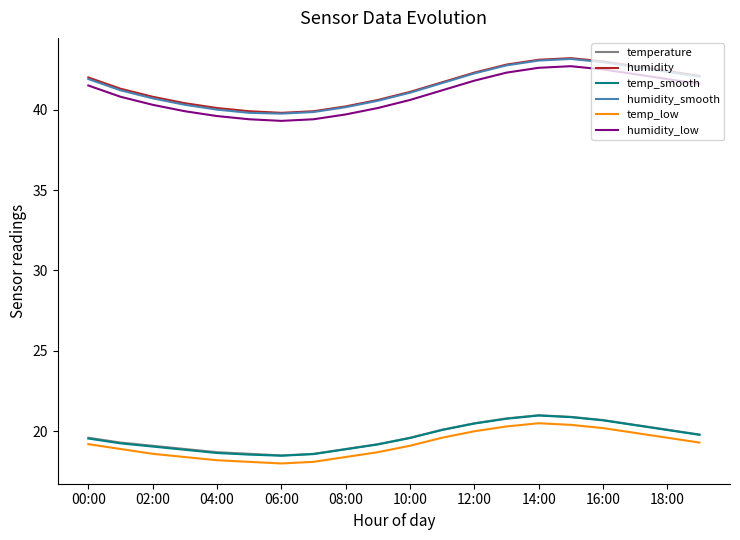

In temperature, how many points are higher than both neighbors (excluding endpoints)?

1